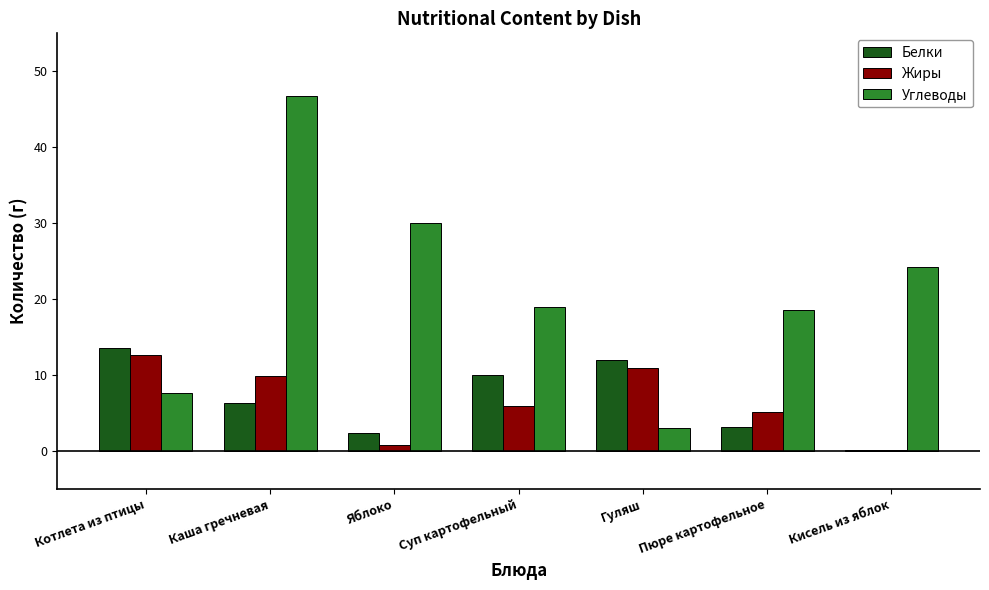

How many groups of bars are there?

7